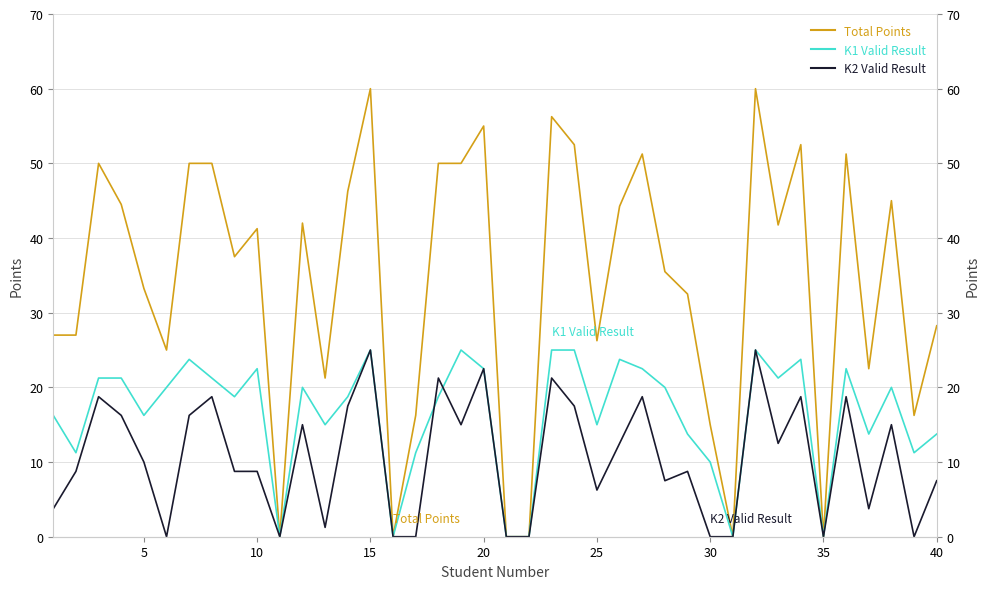

How many values in Ukupno bodova are above zero?

34